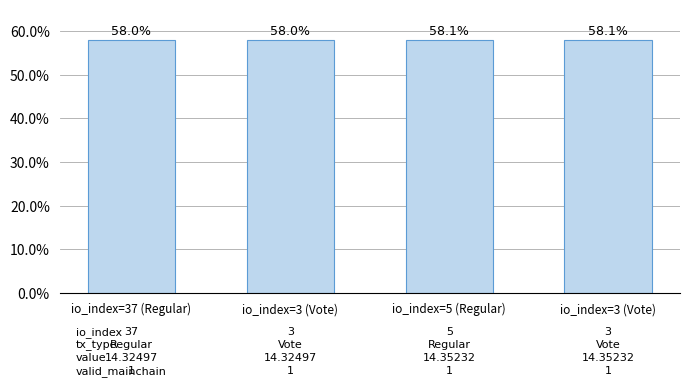

How many series are shown in this chart?

1